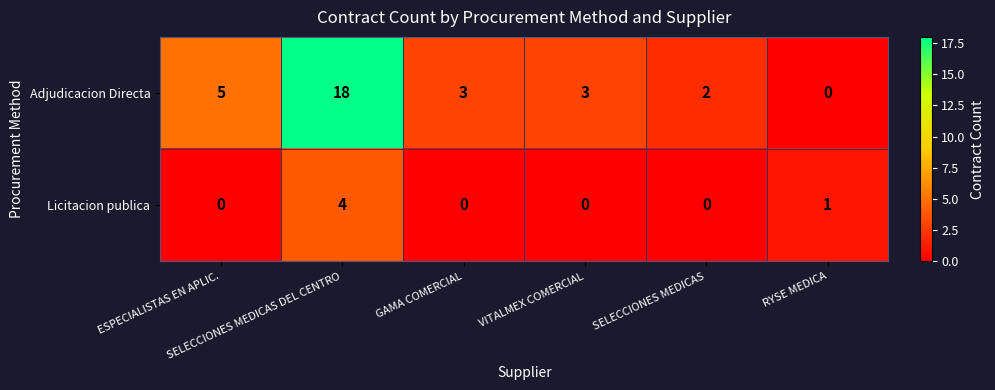

What is the total value across all series at GAMA COMERCIAL?

3